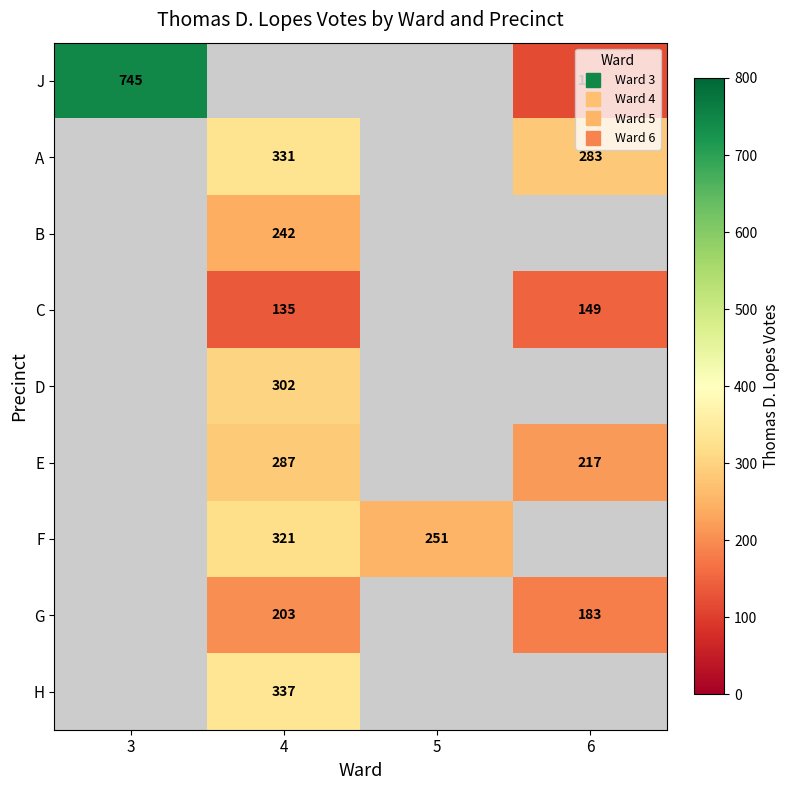

Which has a higher value, 6 or 4?

4